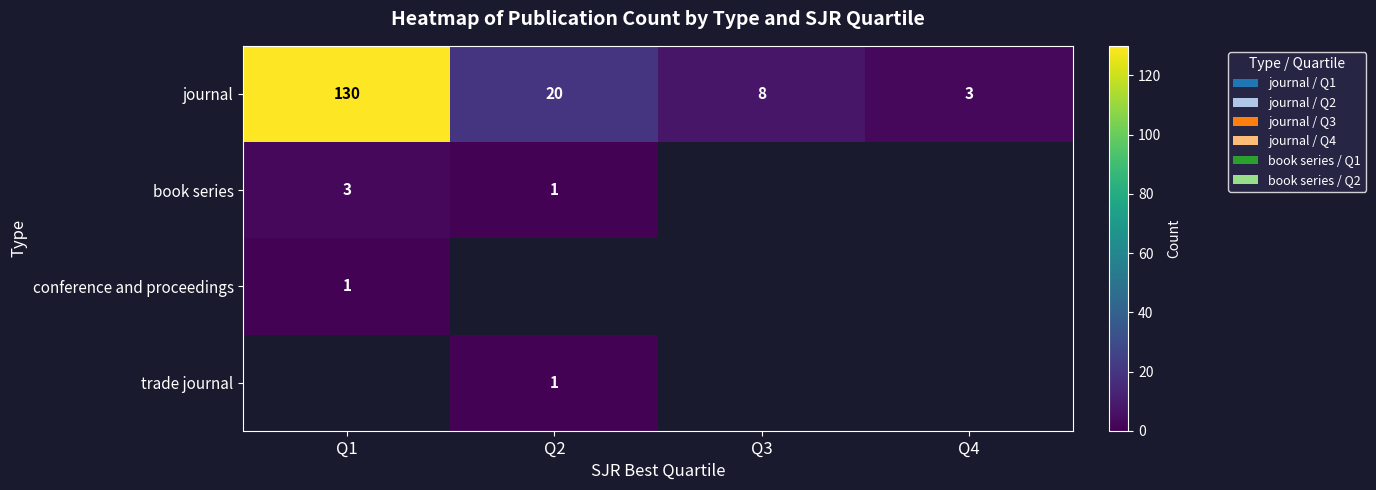

True or false: journal has a value of 183 at Q1.

False